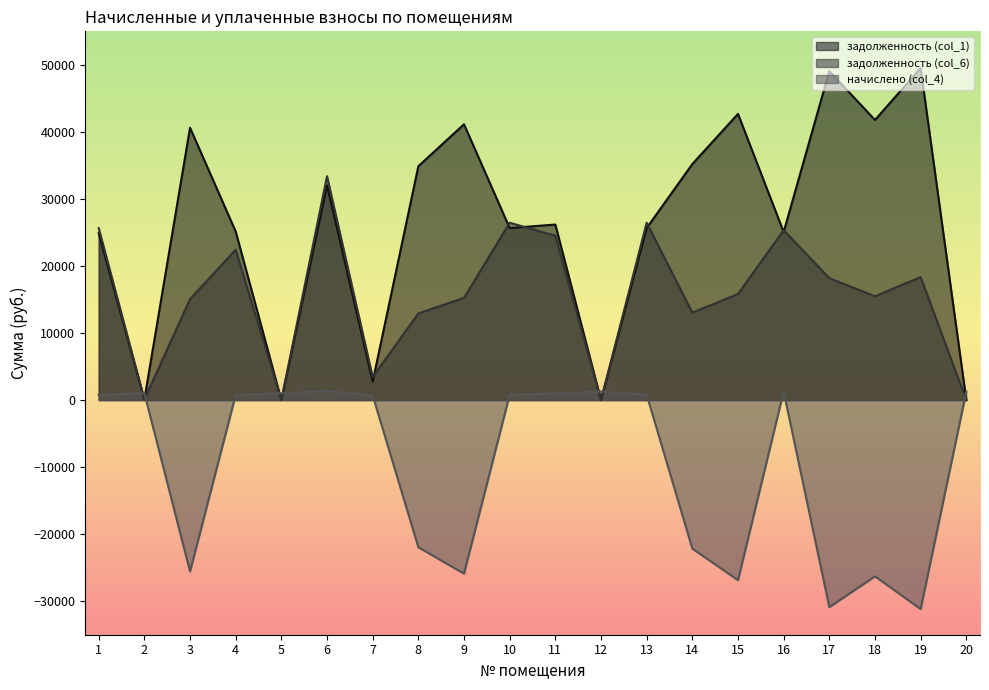

In задолженность (col_1), how many points are higher than both neighbors (excluding endpoints)?

7